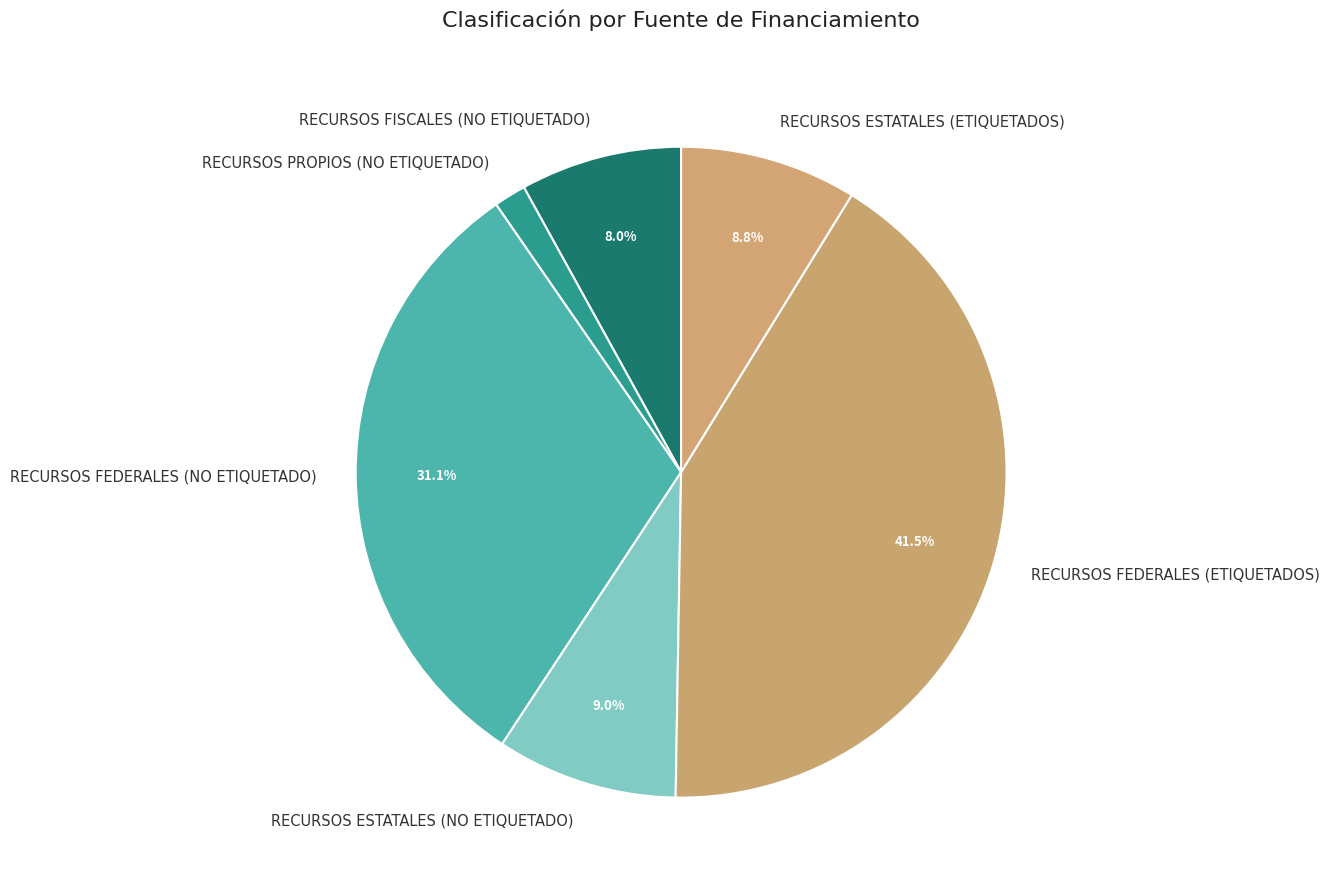

Does RECURSOS ESTATALES (ETIQUETADOS) account for over 50% of the chart?

No